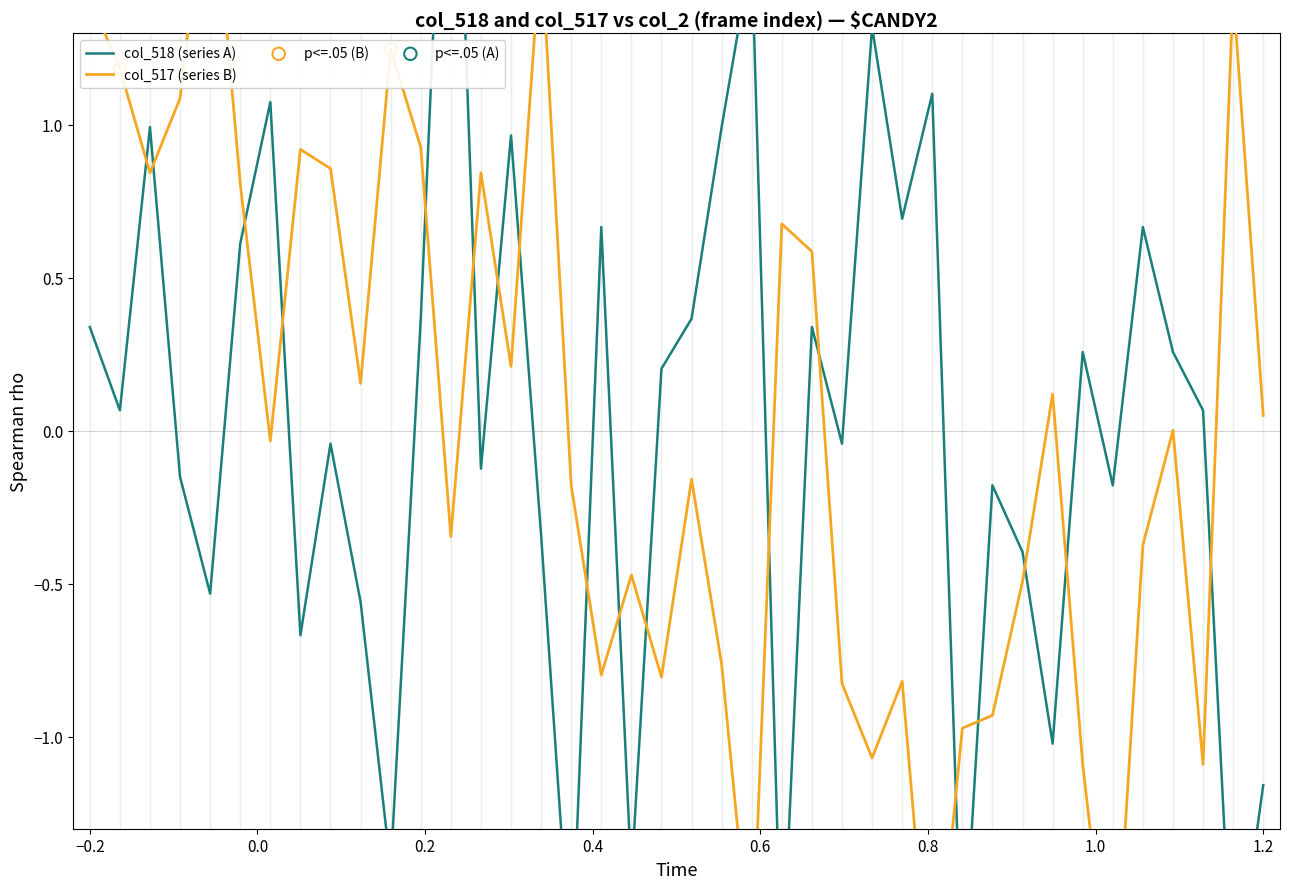

Which series has the largest total across all categories?

col_517